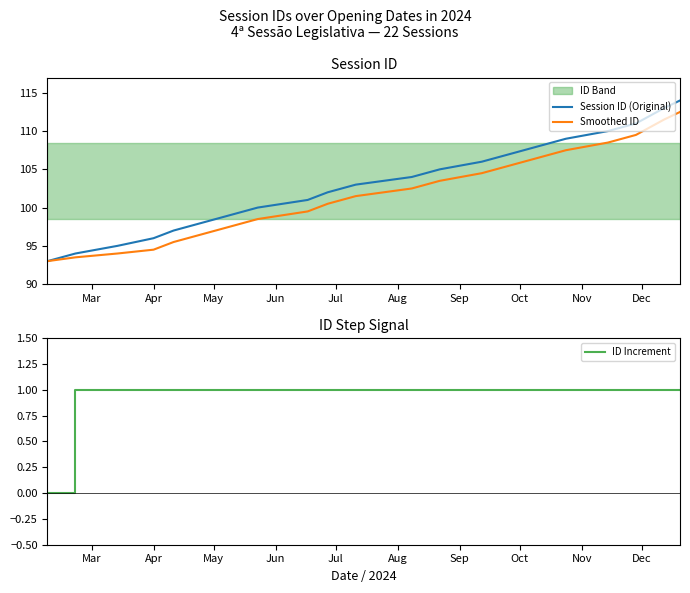

What is the value of the ID Increment point at the 21st from the left?

1.0